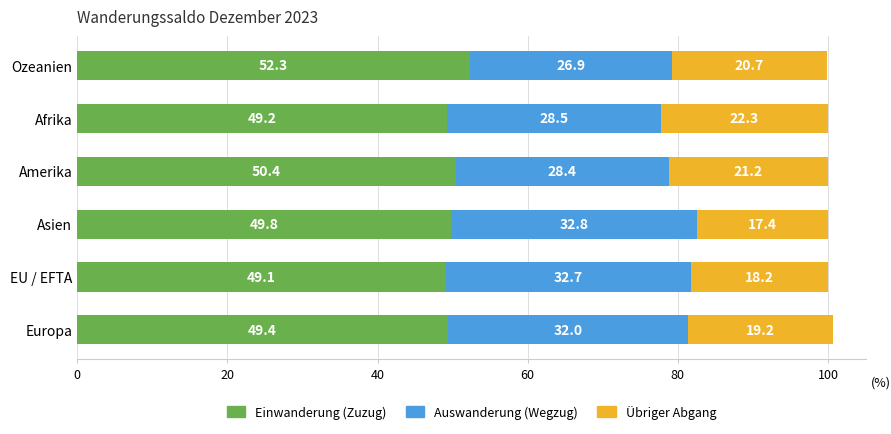

Is it true that Einwanderung (Zuzug) equals 70.0 at Amerika?

False